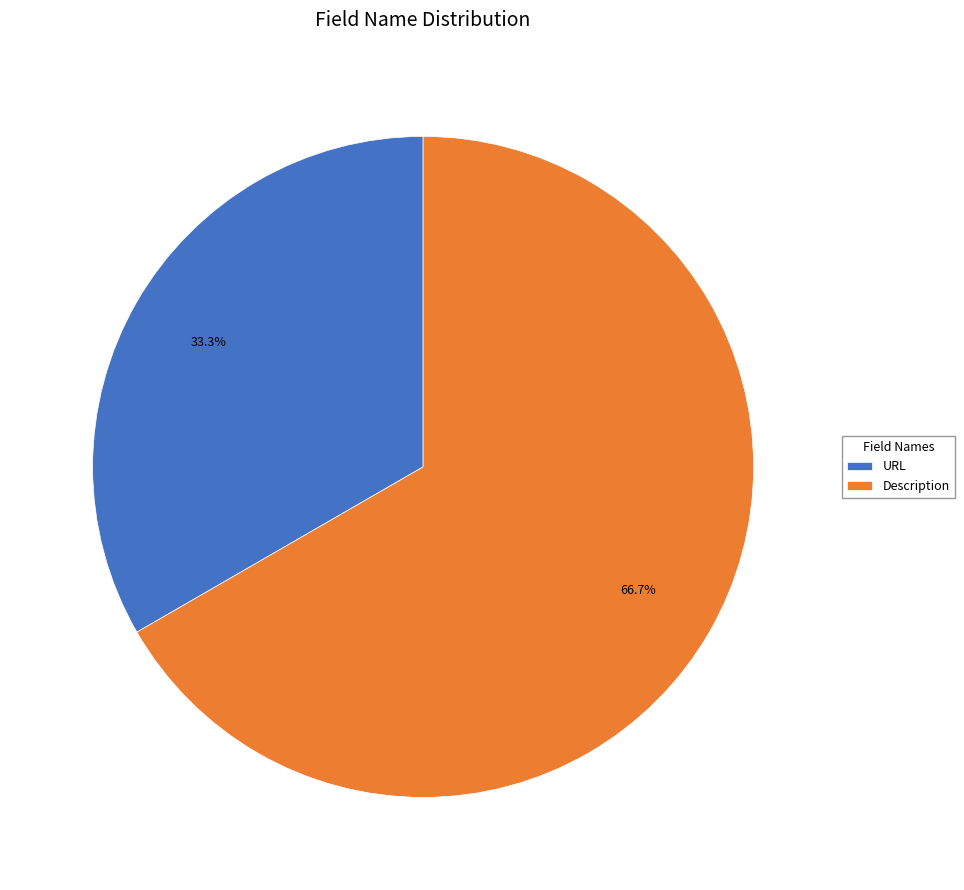

The Description slice represents 52% of the pie. True or false?

False